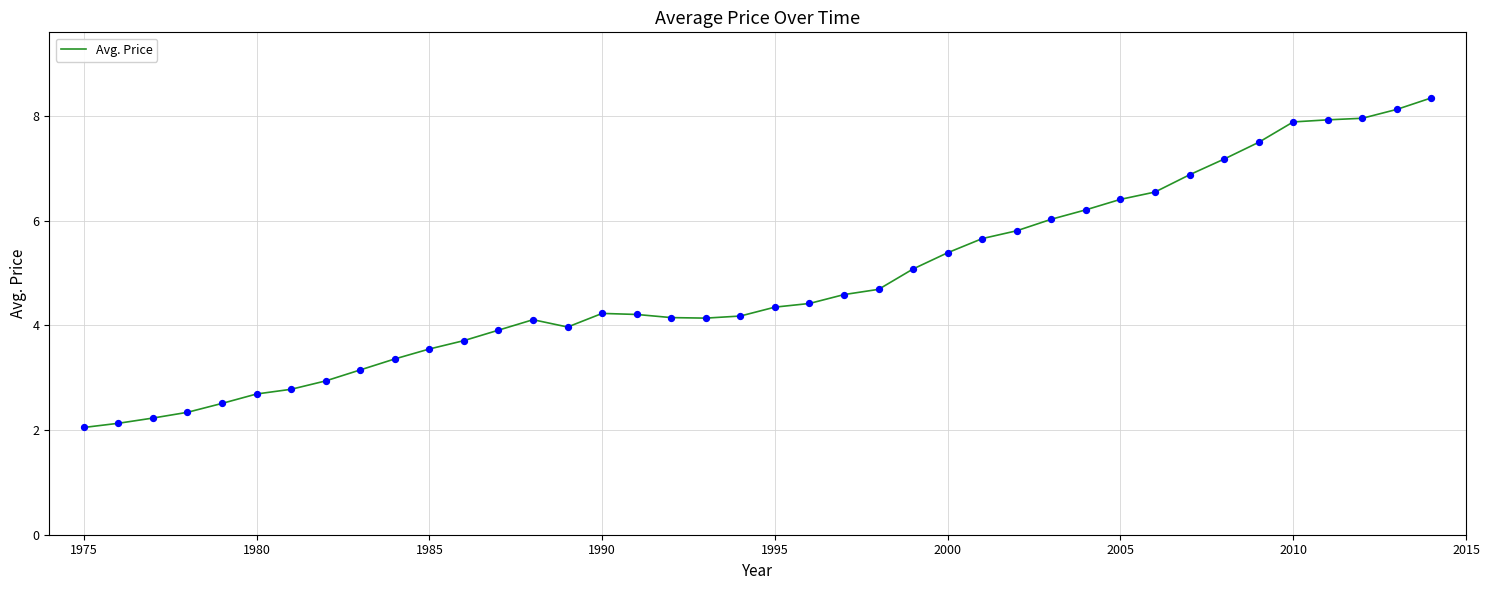

What is the difference between the maximum and minimum values?

6.3